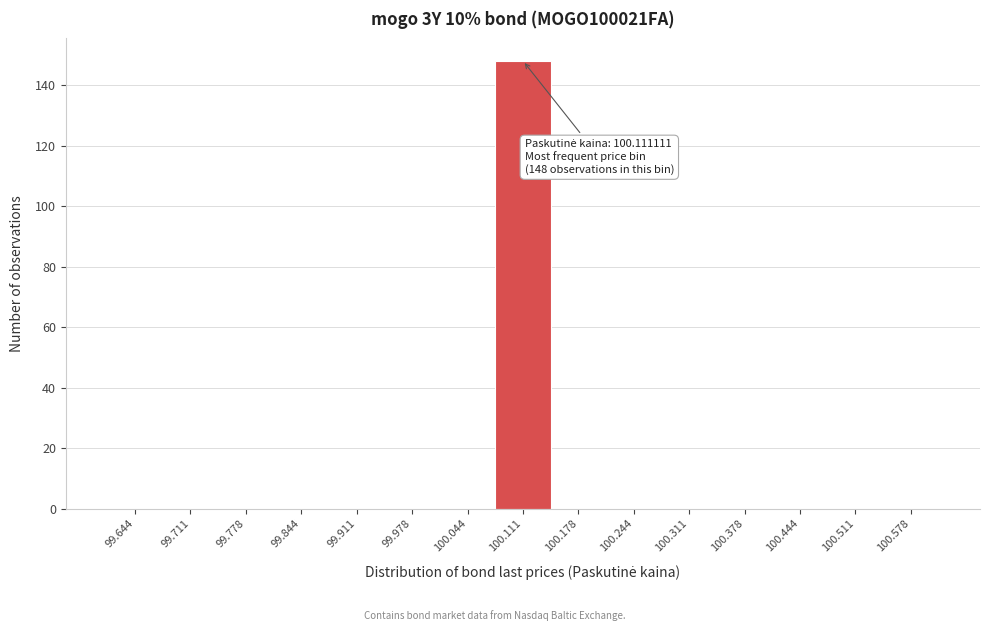

Over which range of the x-axis is the bar tallest?

100.08 to 100.14